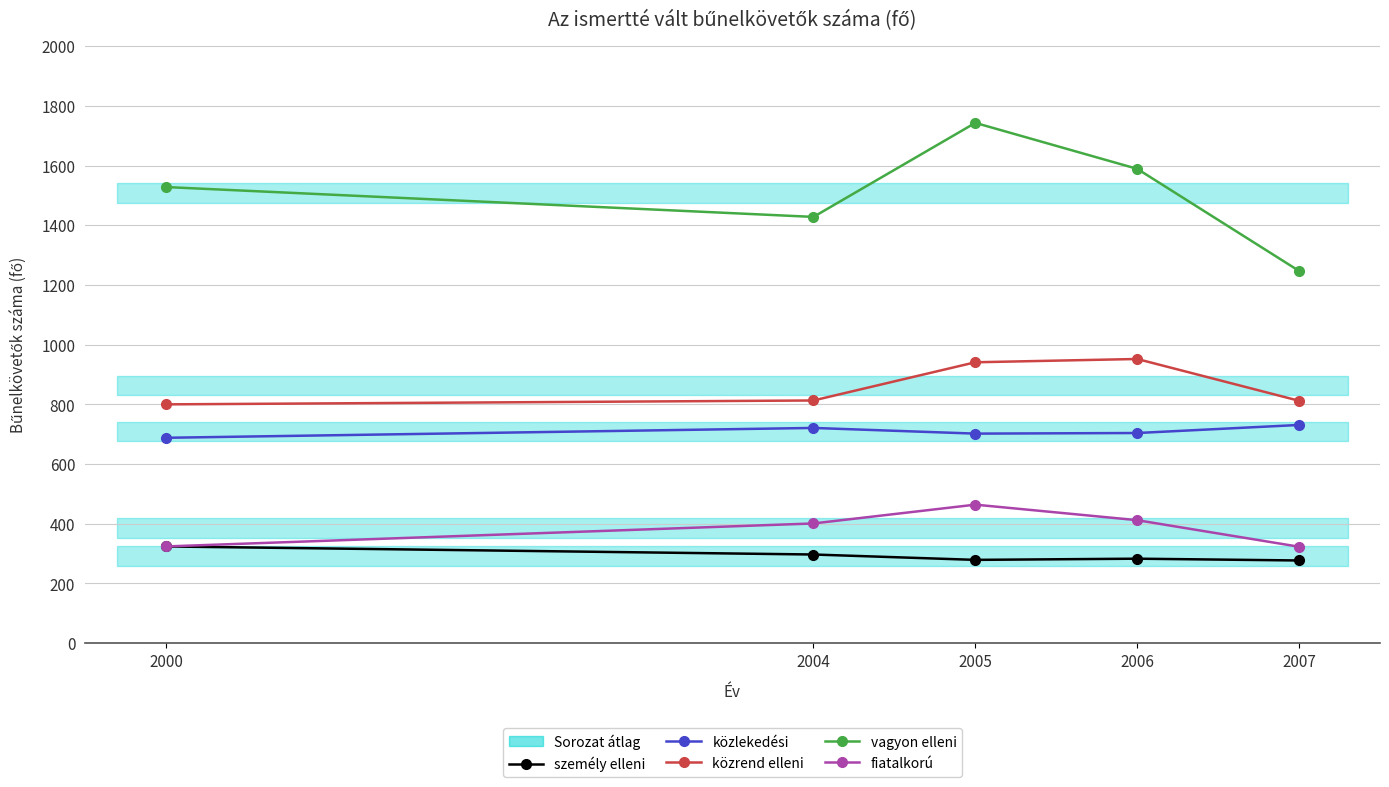

True or false: személy elleni and fiatalkorú cross at least once.

False